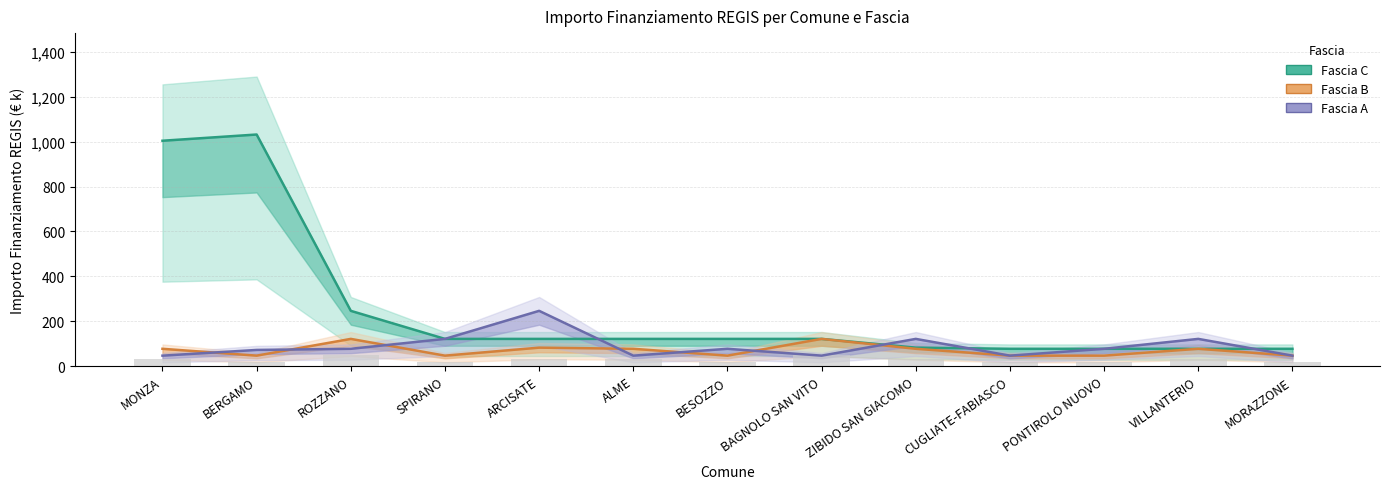

The Fascia A series shows 122.0 at VILLANTERIO. True or false?

True